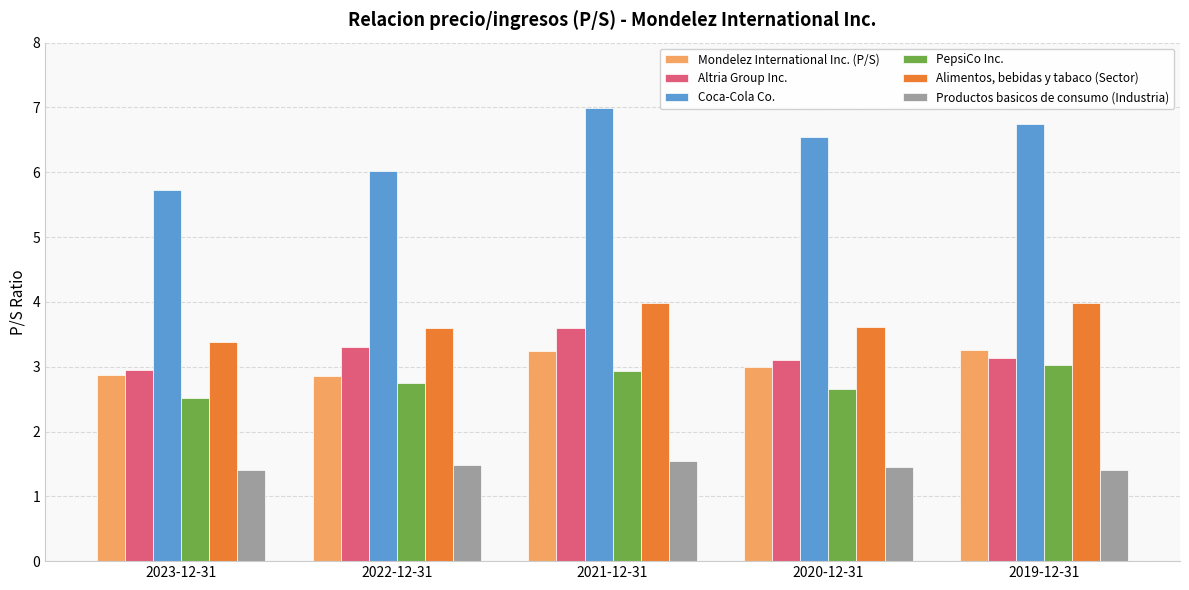

How many Productos basicos de consumo (Industria) values are between 1 and 2?

5